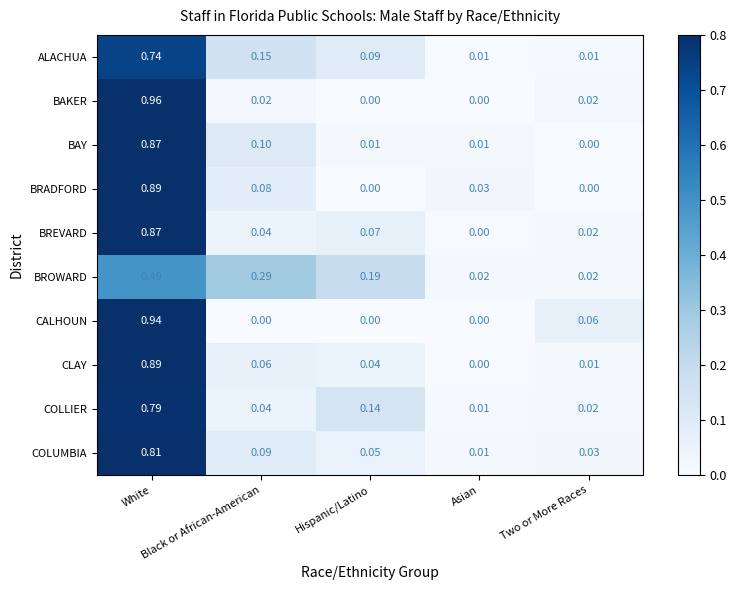

Which series has the widest spread of values?

BAKER